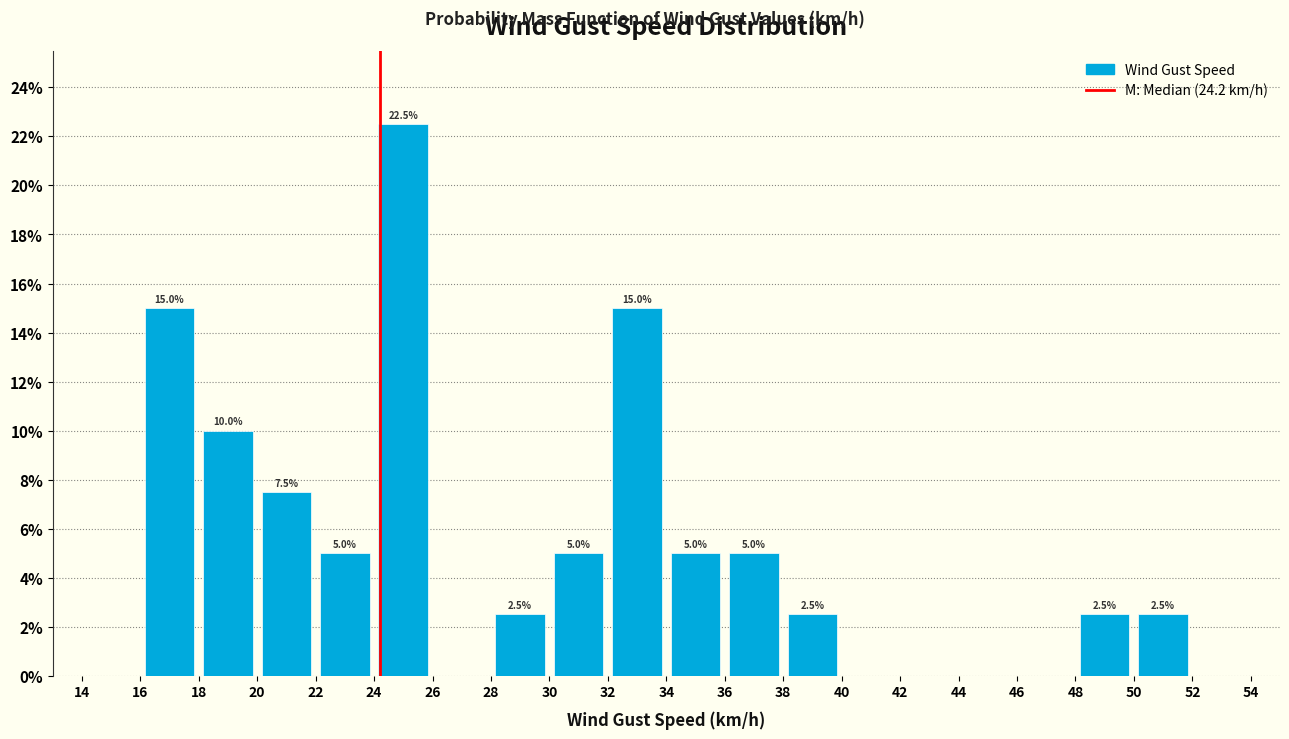

Which range on the x-axis has the tallest bar?

24 to 26